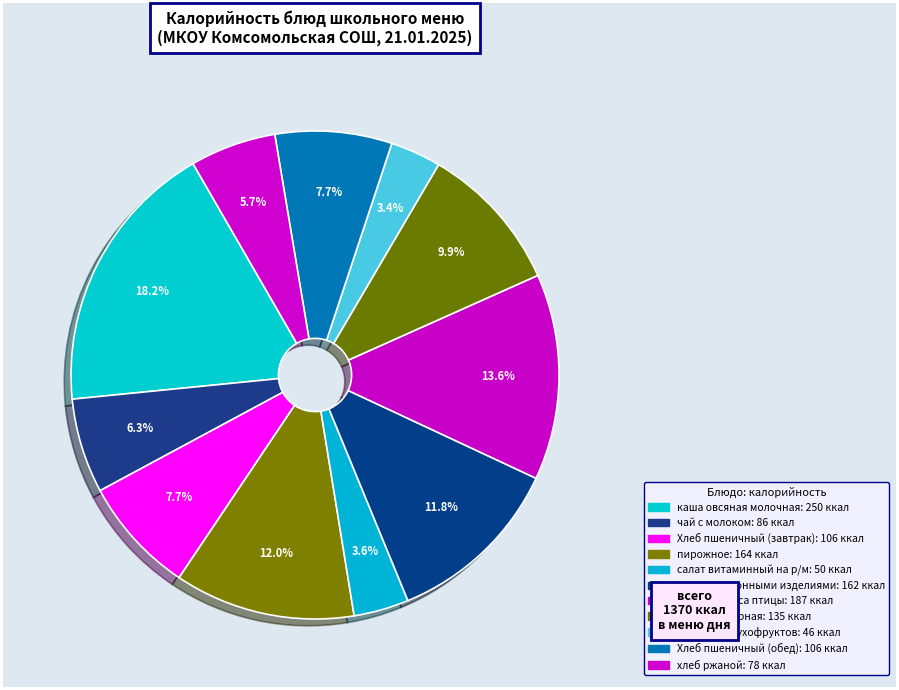

Is каша овсяная молочная the majority of the pie?

No